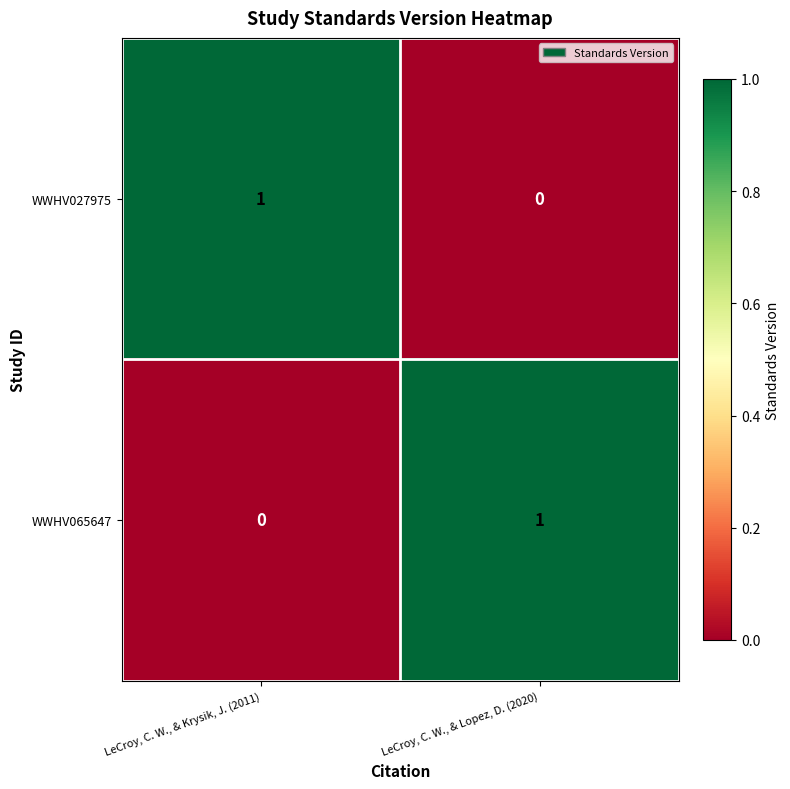

True or false: WWHV065647 has a value of 0 at LeCroy, C. W., & Krysik, J. (2011).

True